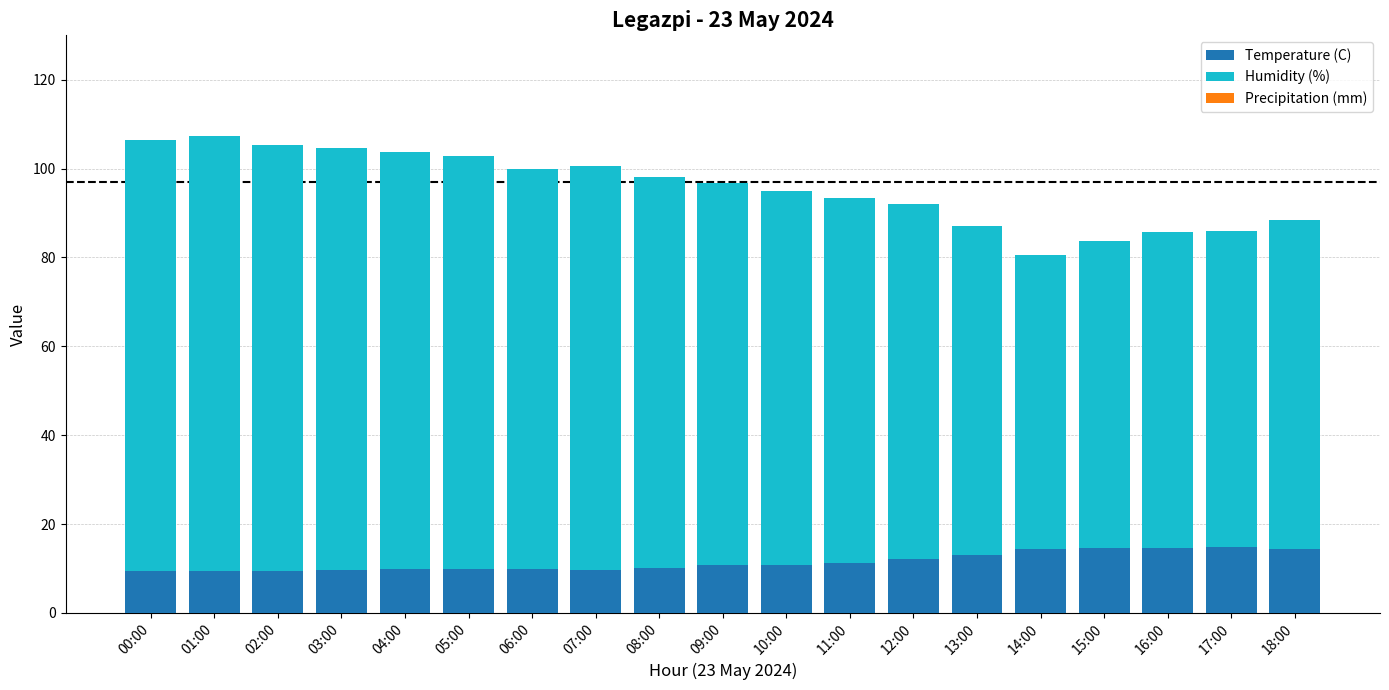

What is the total value across all series at 15:00?

83.6